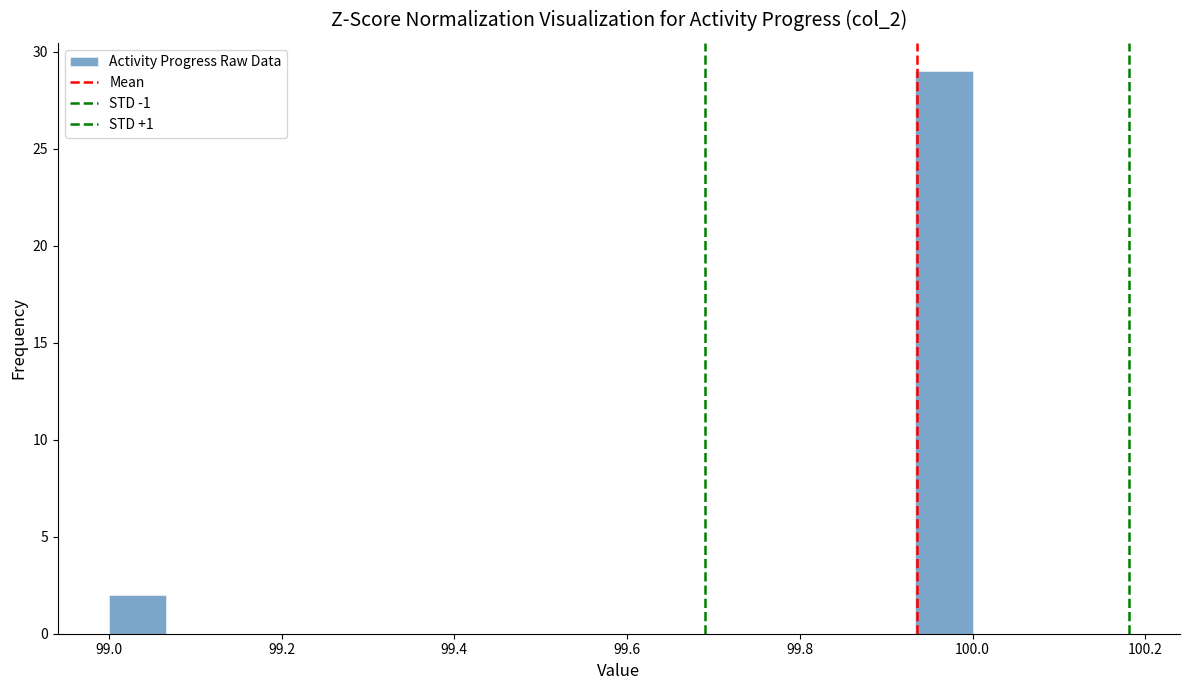

Around what value on the x-axis is the tallest bar? Give the approximate position of its centre, as read against the axis.

99.96